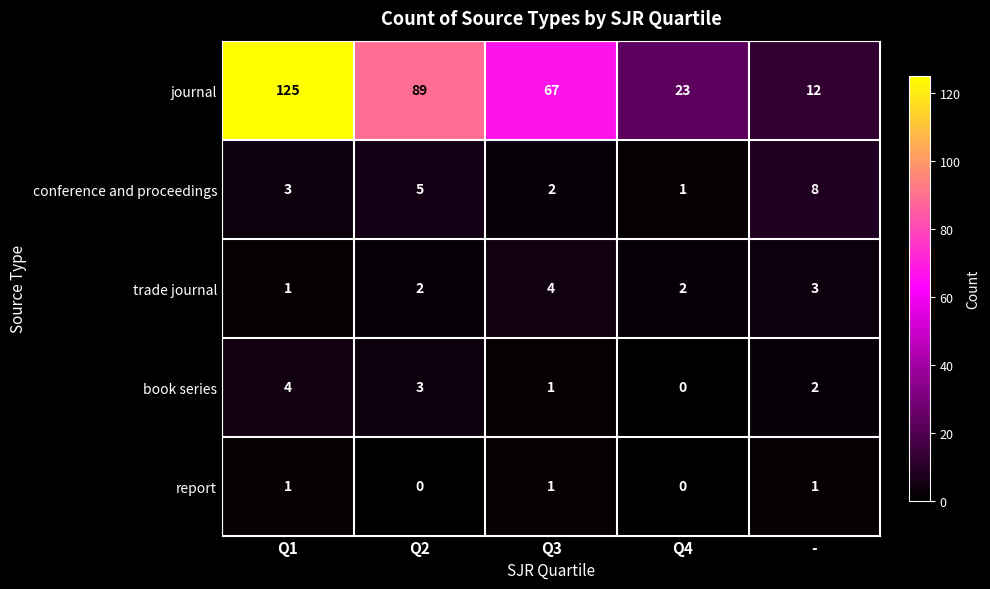

What is the total value across all series at Q3?

75